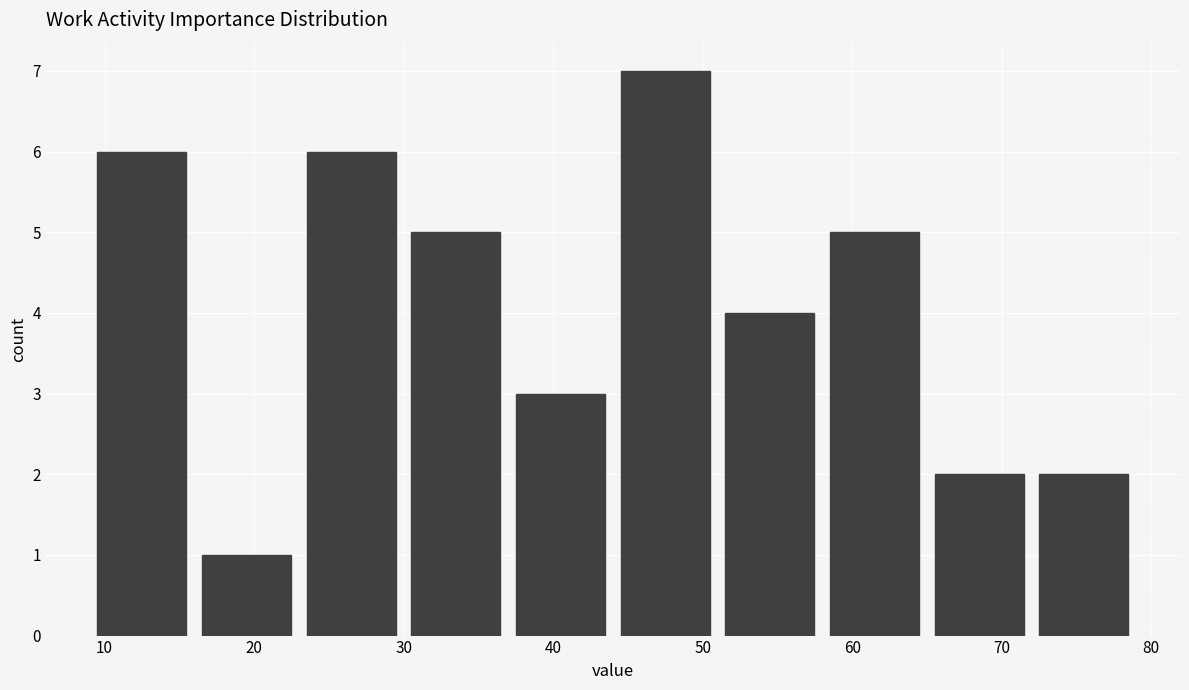

What is the height of the bar covering 23 to 30 on the x-axis? The values are not printed on the chart, so give them approximately, as read against the axis.

6